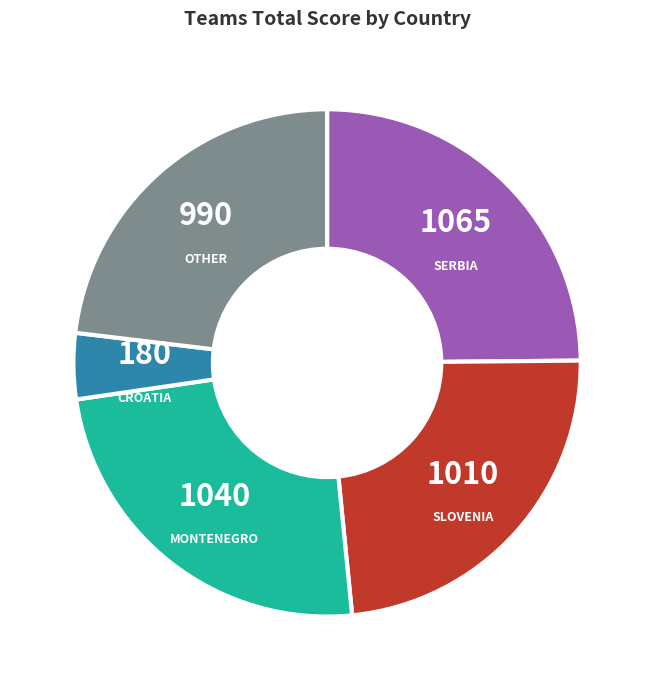

Which slice is the smallest?

CROATIA